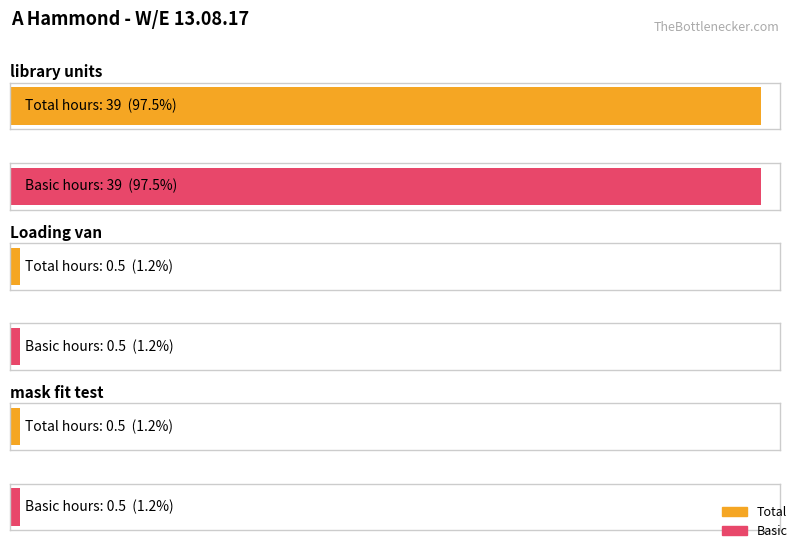

Which series changed the most between library units and Loading van?

Total